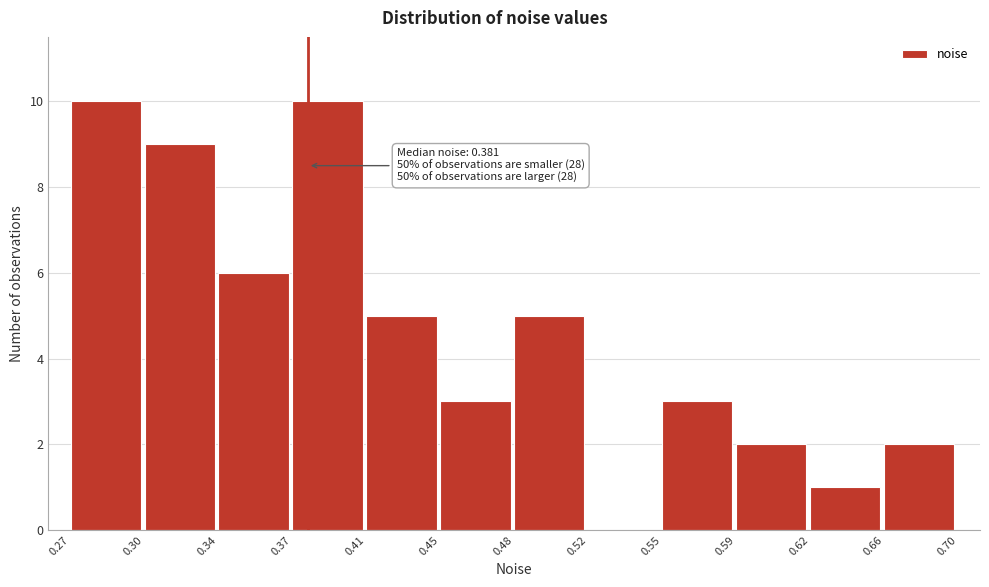

Reading left to right, transcribe all the data shown in this chart.

0.27=10	0.30=9	0.34=6	0.37=10	0.41=5	0.45=3	0.48=5	0.52=0	0.55=3	0.59=2	0.62=1	0.66=2